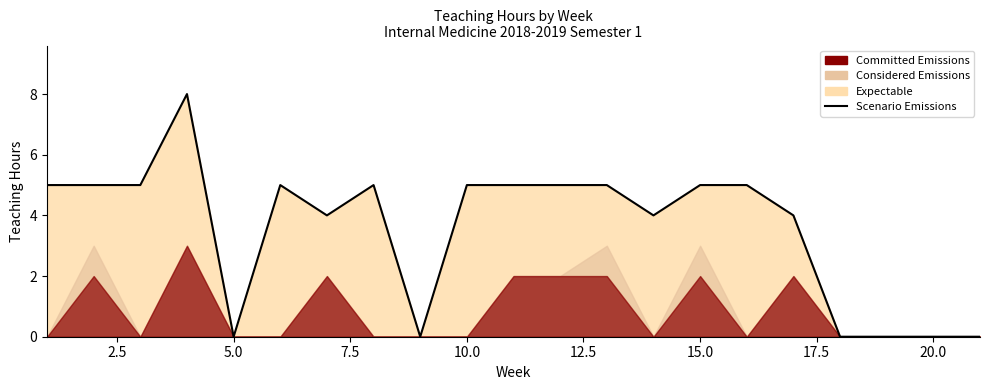

Which label corresponds to the smallest value in the chart?

5.0